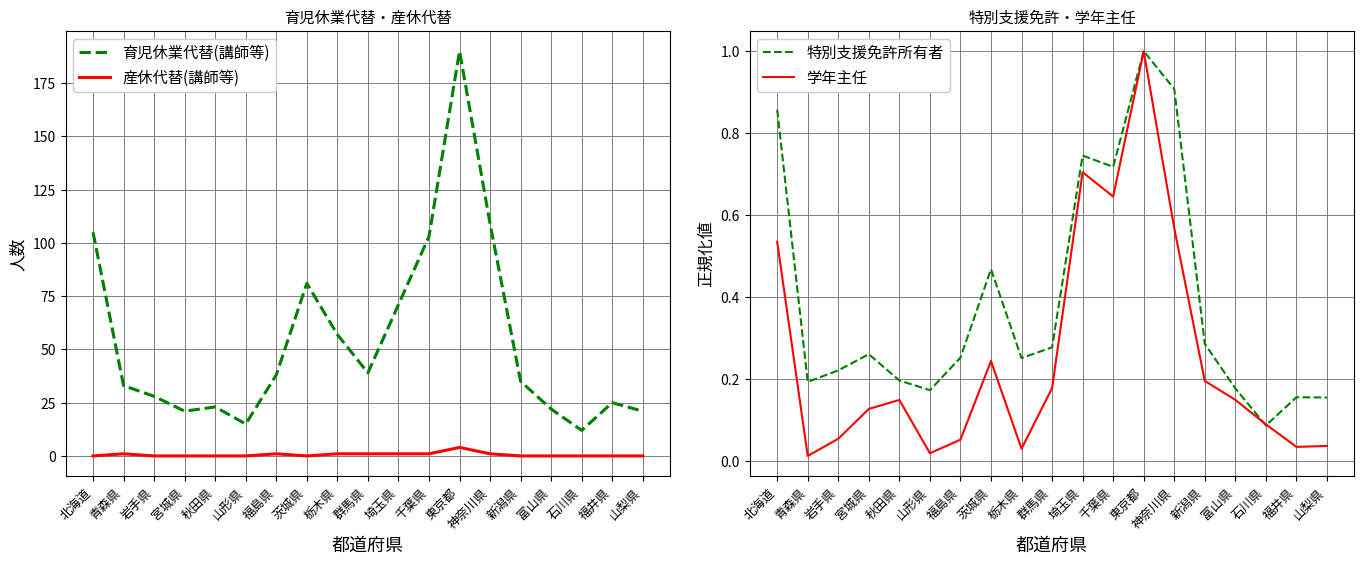

The 学年主任 series shows 0.1 at 茨城県. True or false?

False